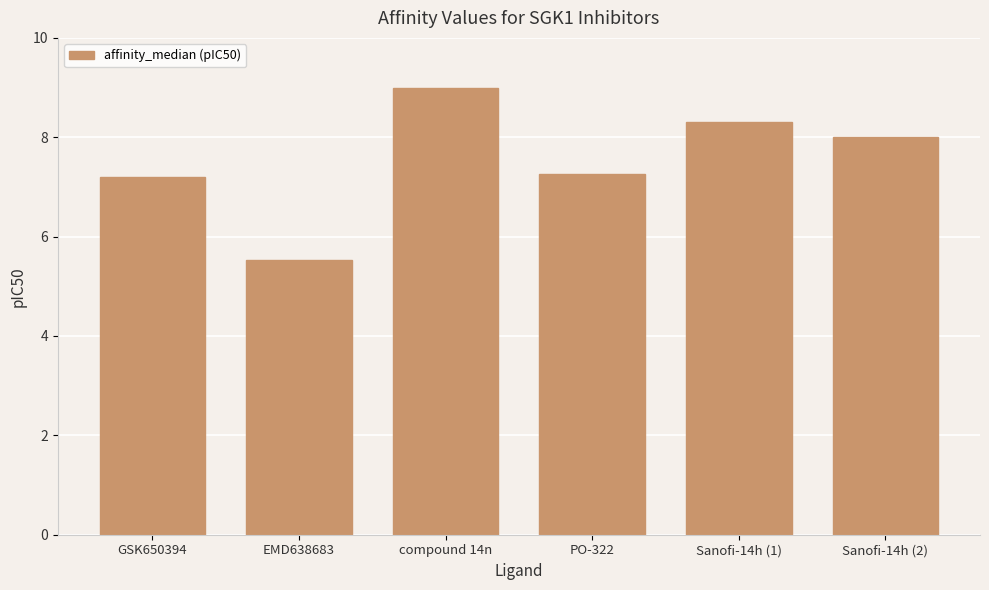

What is the smallest value displayed?

5.5